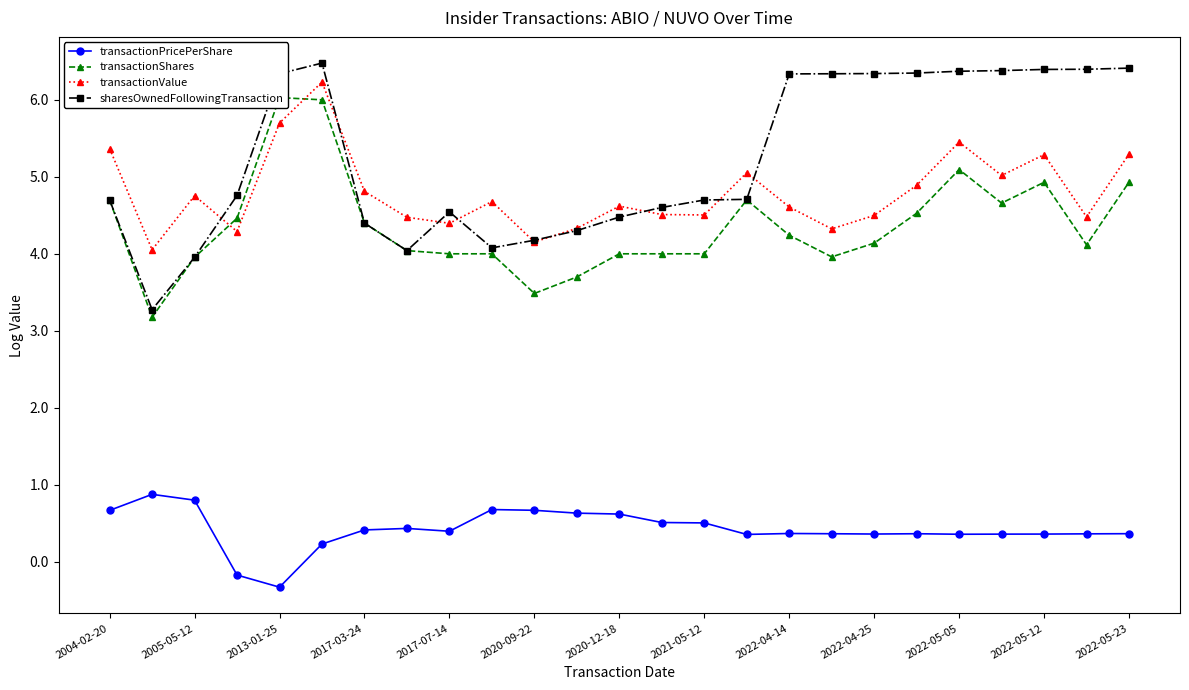

True or false: sharesOwnedFollowingTransaction and transactionPricePerShare intersect in this chart.

False